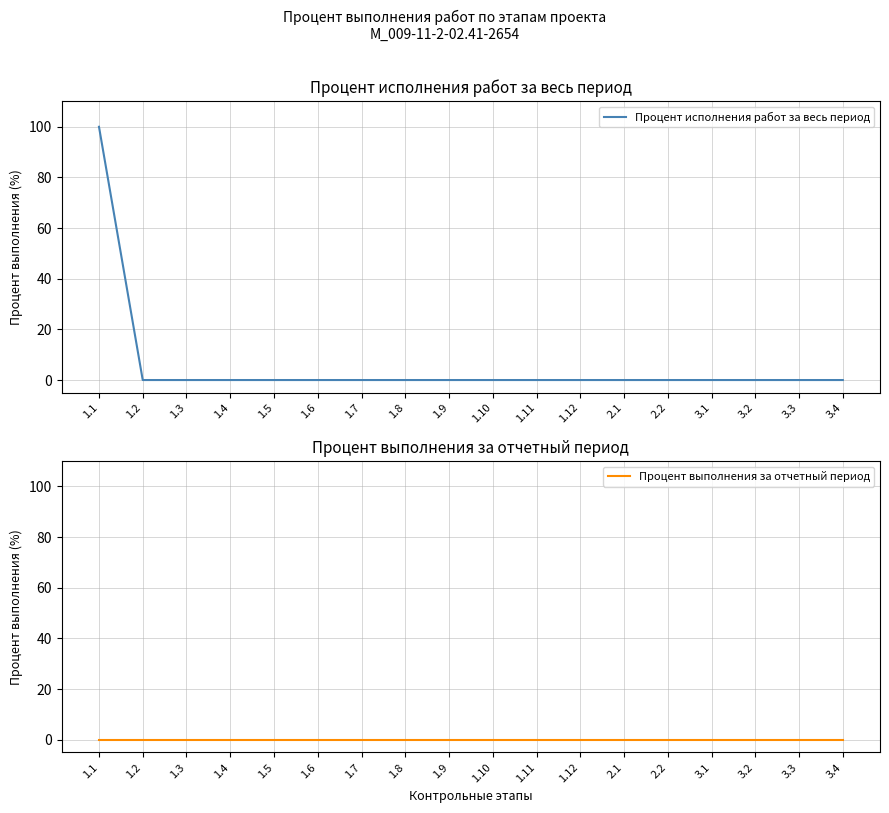

Reading right to left, what are all the values shown in this chart?

Процент исполнения работ за весь период: 0	0	0	0	0	0	0	0	0	0	0	0	0	0	0	0	0	100
Процент выполнения за отчетный период: 0	0	0	0	0	0	0	0	0	0	0	0	0	0	0	0	0	0